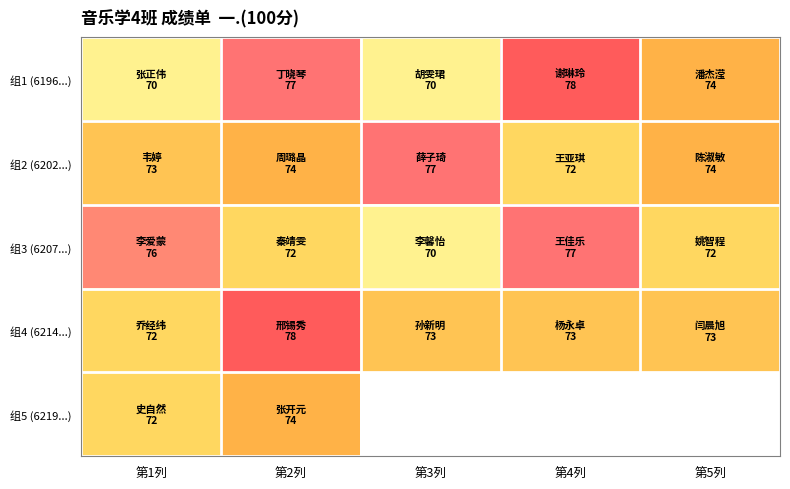

At which category is the sum across all series the highest?

第2列